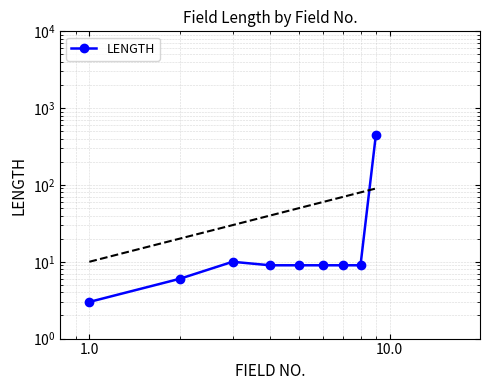

What is the minimum value shown in the chart?

3